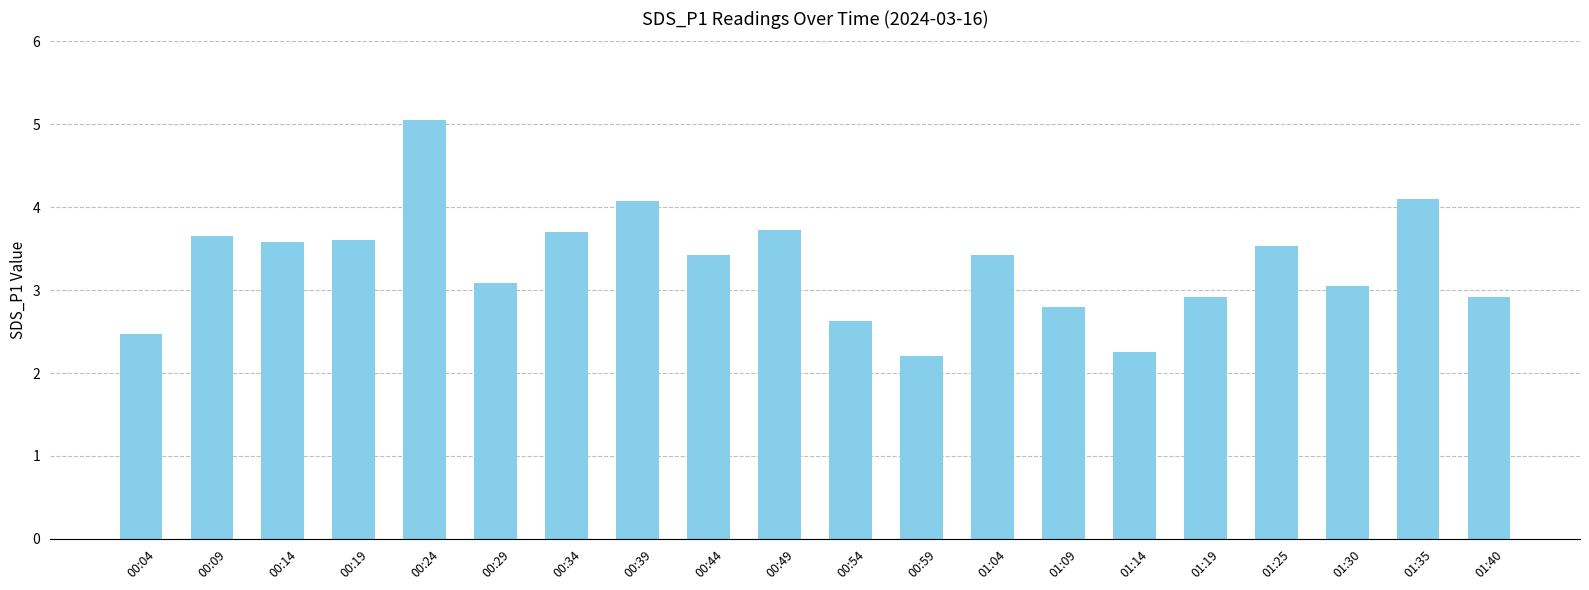

What is the difference between the second highest and minimum values?

1.9